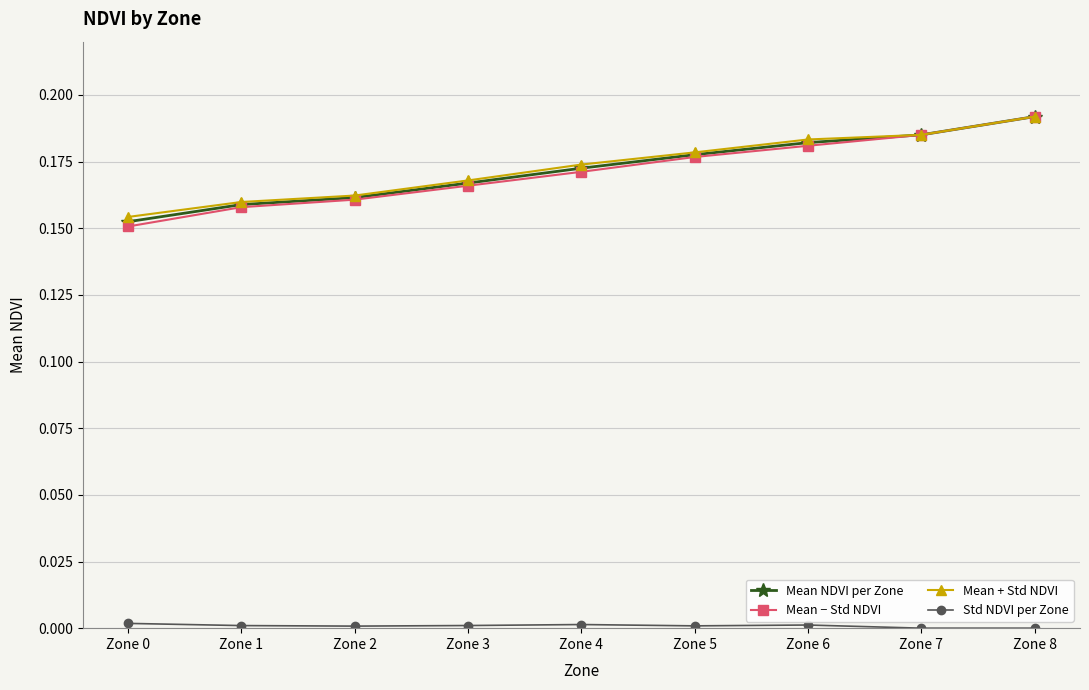

True or false: Mean NDVI per Zone has a value of 0.1 at Zone 2.

False